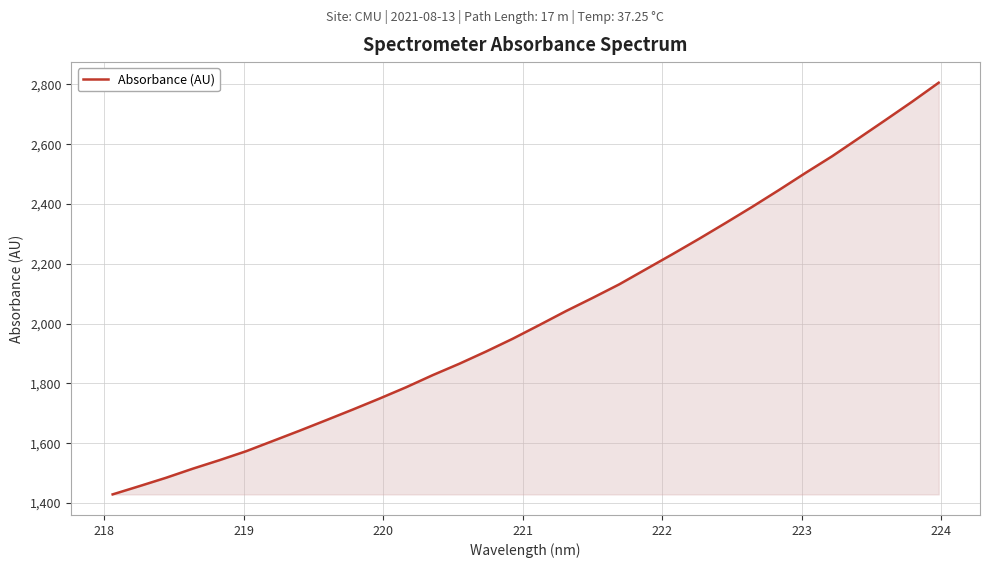

How many values exceed 1995?

16